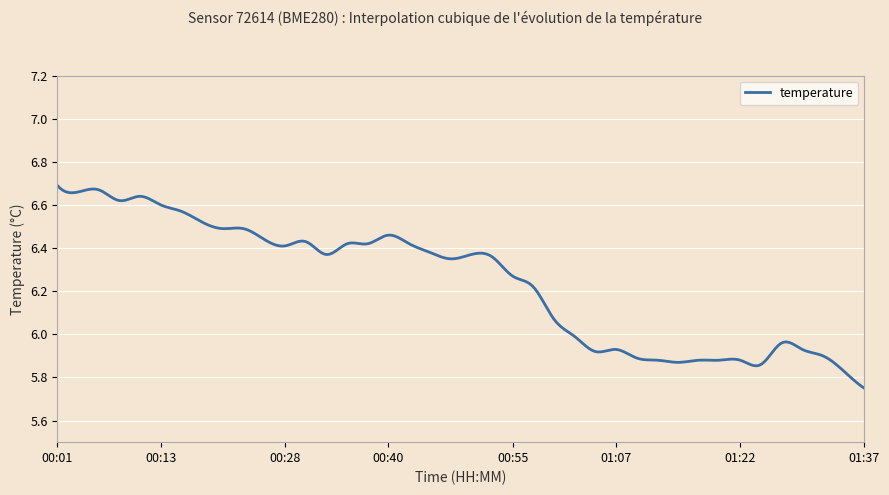

How many lines are shown in the chart?

1